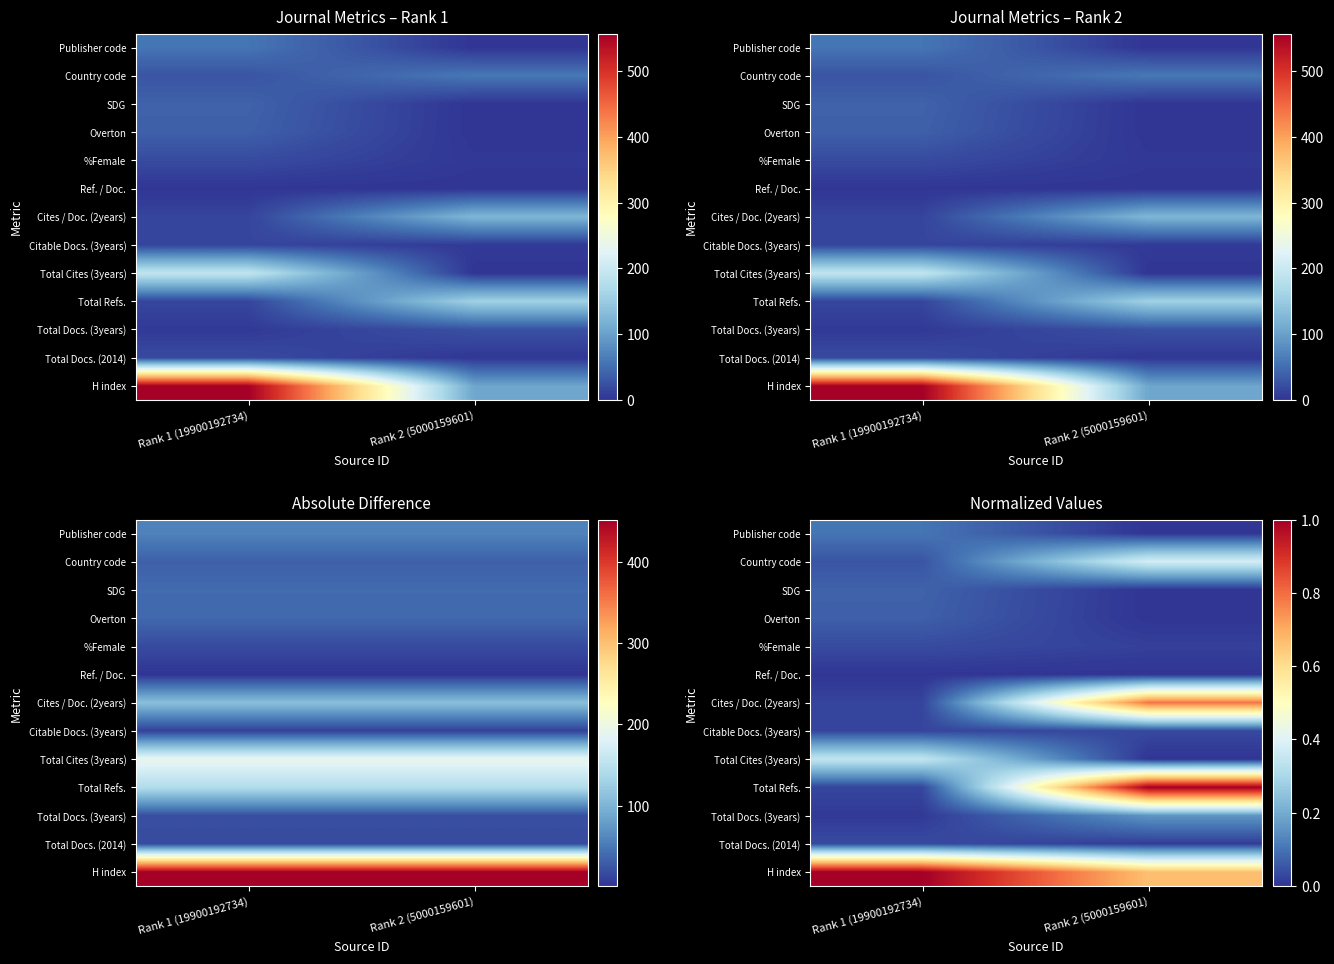

At which category is the sum across all series the highest?

Rank 2 (5000159601)